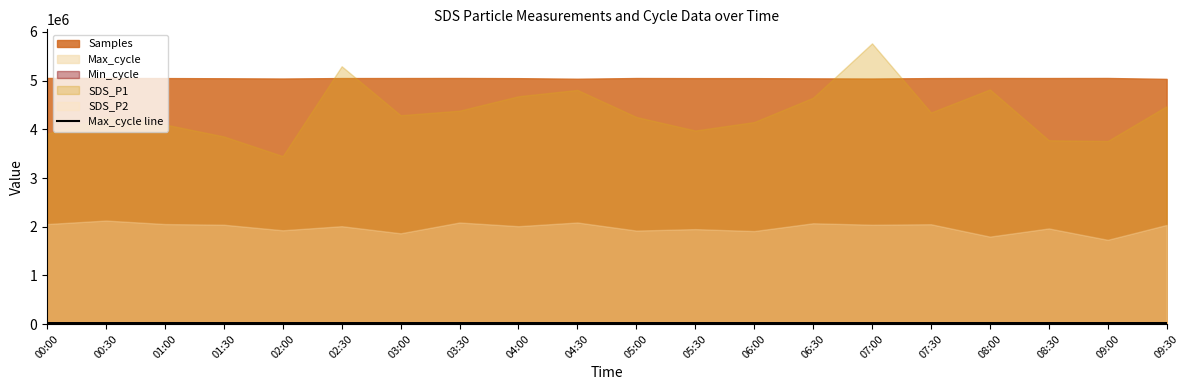

Is it true that Max_cycle line equals 20503 at 01:00?

True